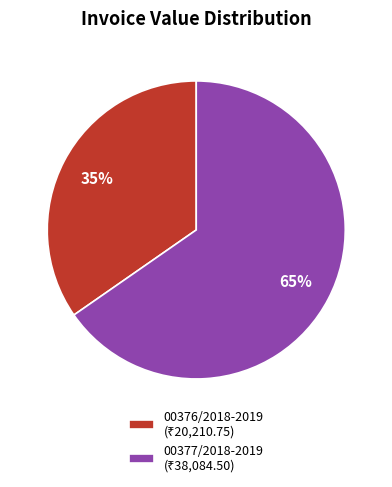

To the nearest percent, what is the average slice percentage?

50%